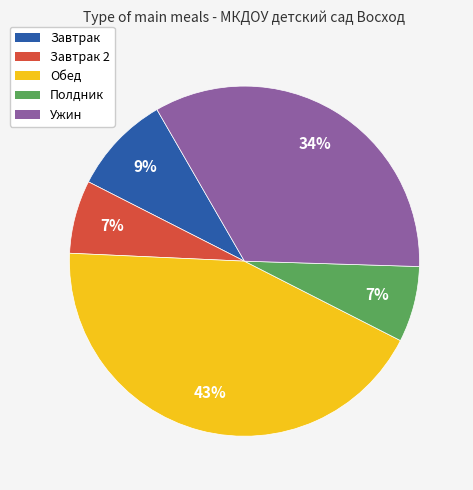

To the nearest percent, what is the difference between the largest and smallest slice percentages?

36%